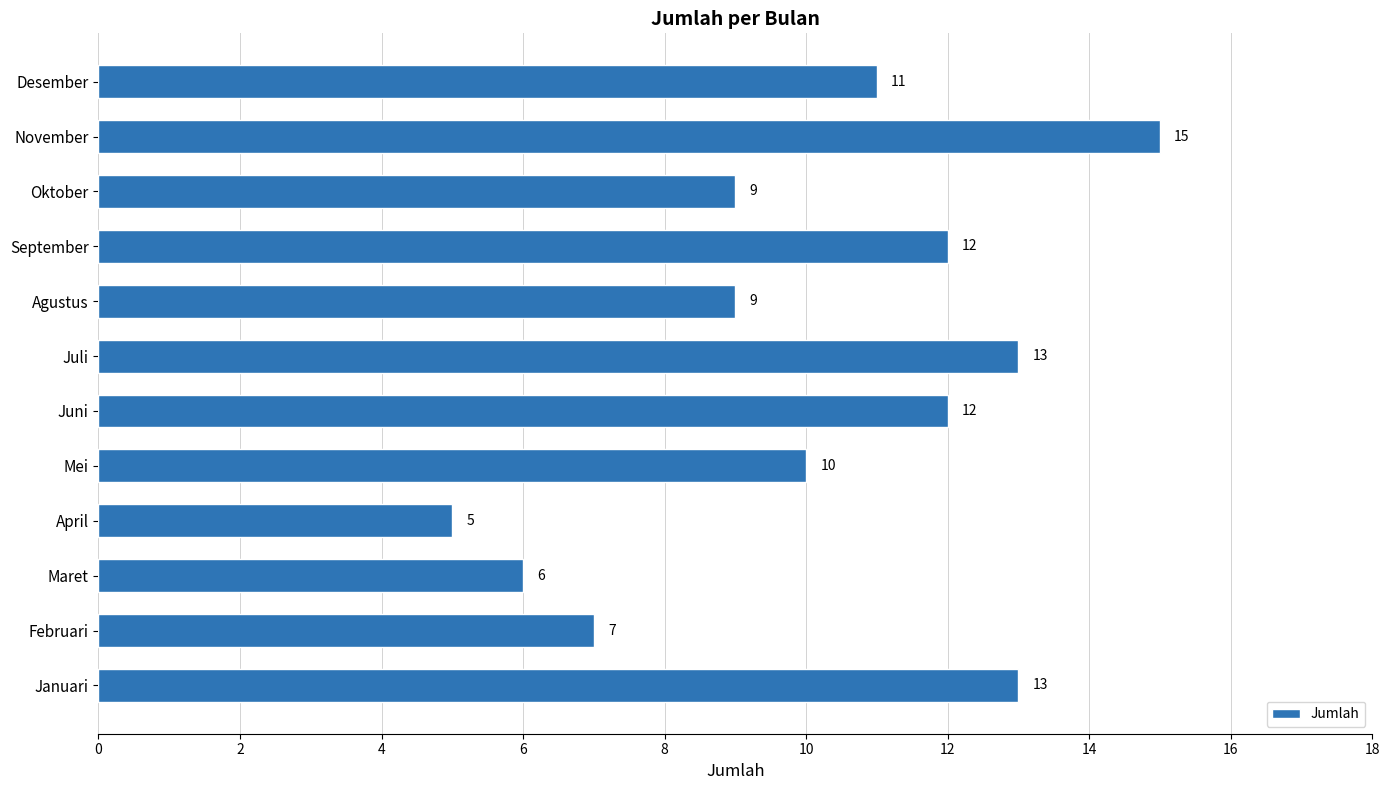

Where is the data nearest to the value 10?

Mei